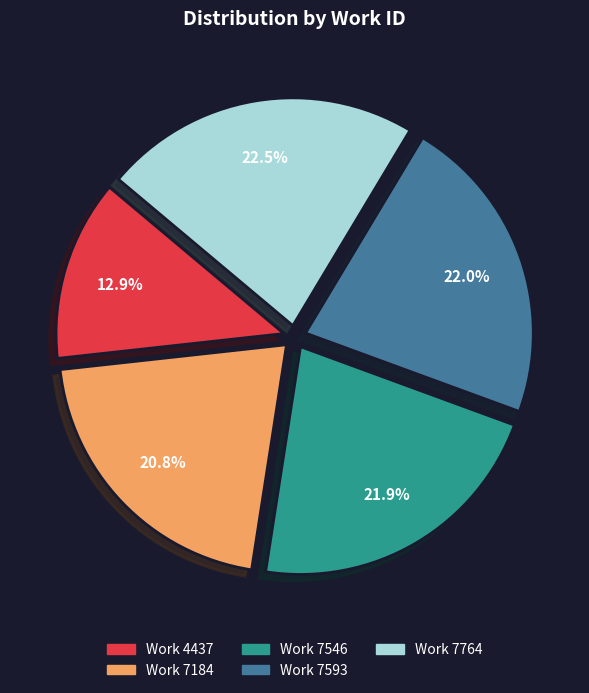

What percentage is the Work 7546 slice, to the nearest percent?

22%